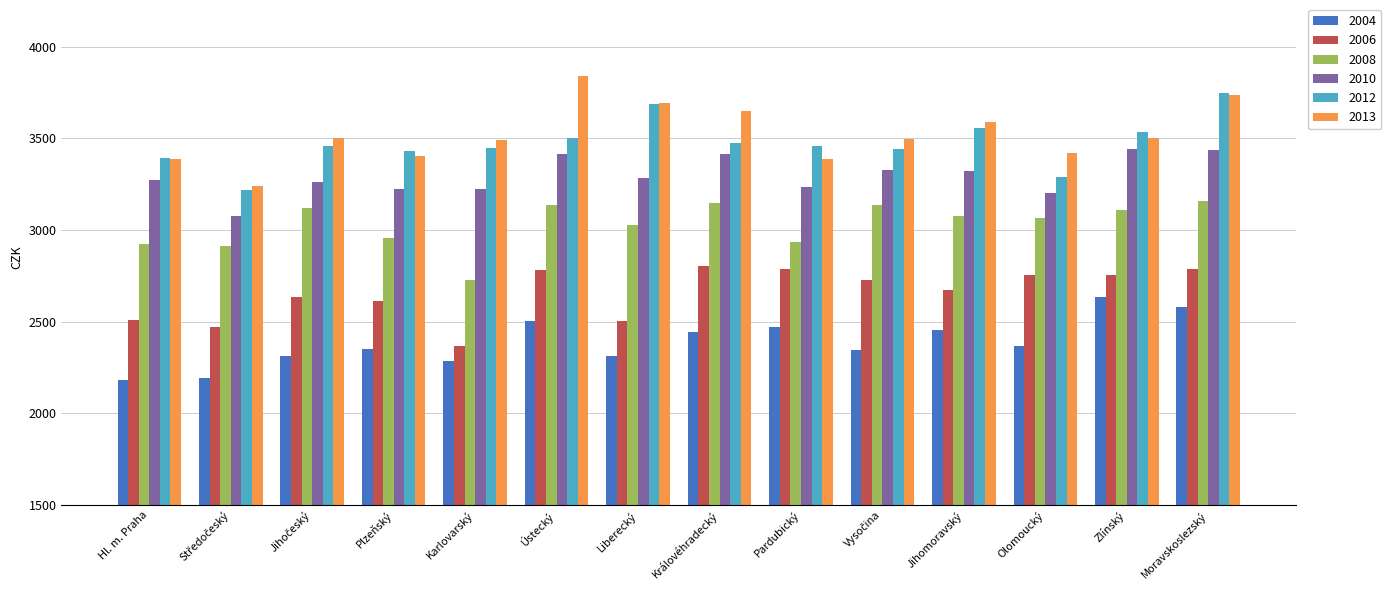

At Jihomoravský, list the series in order from smallest to largest.

2004, 2006, 2008, 2010, 2012, 2013